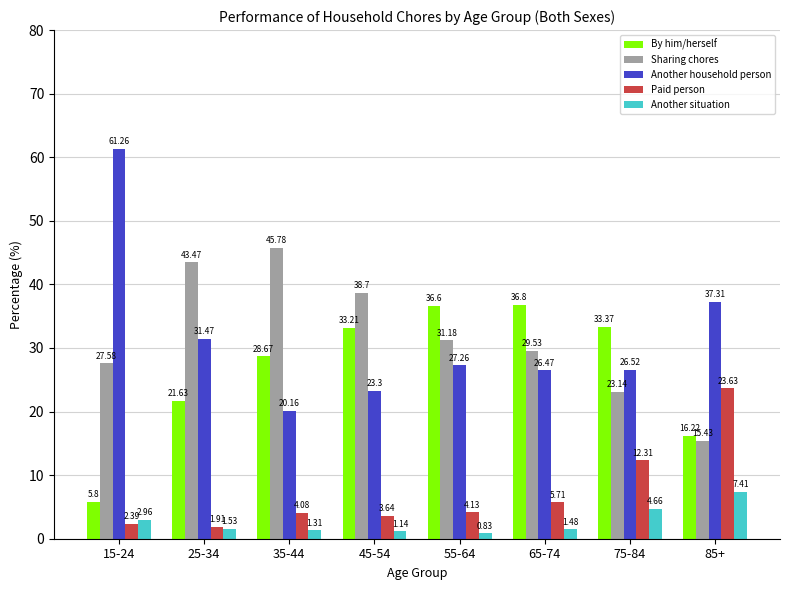

Read the By him/herself value at 45-54.

33.2